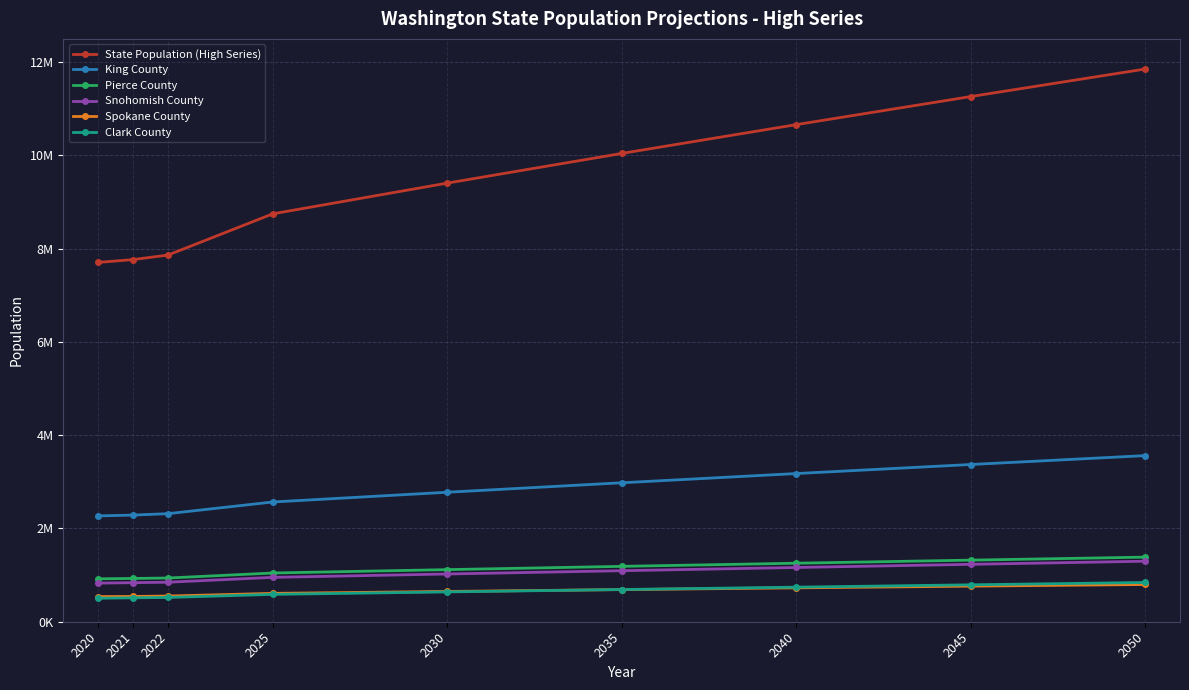

Which series has the largest range (max minus min)?

State Population (High Series)